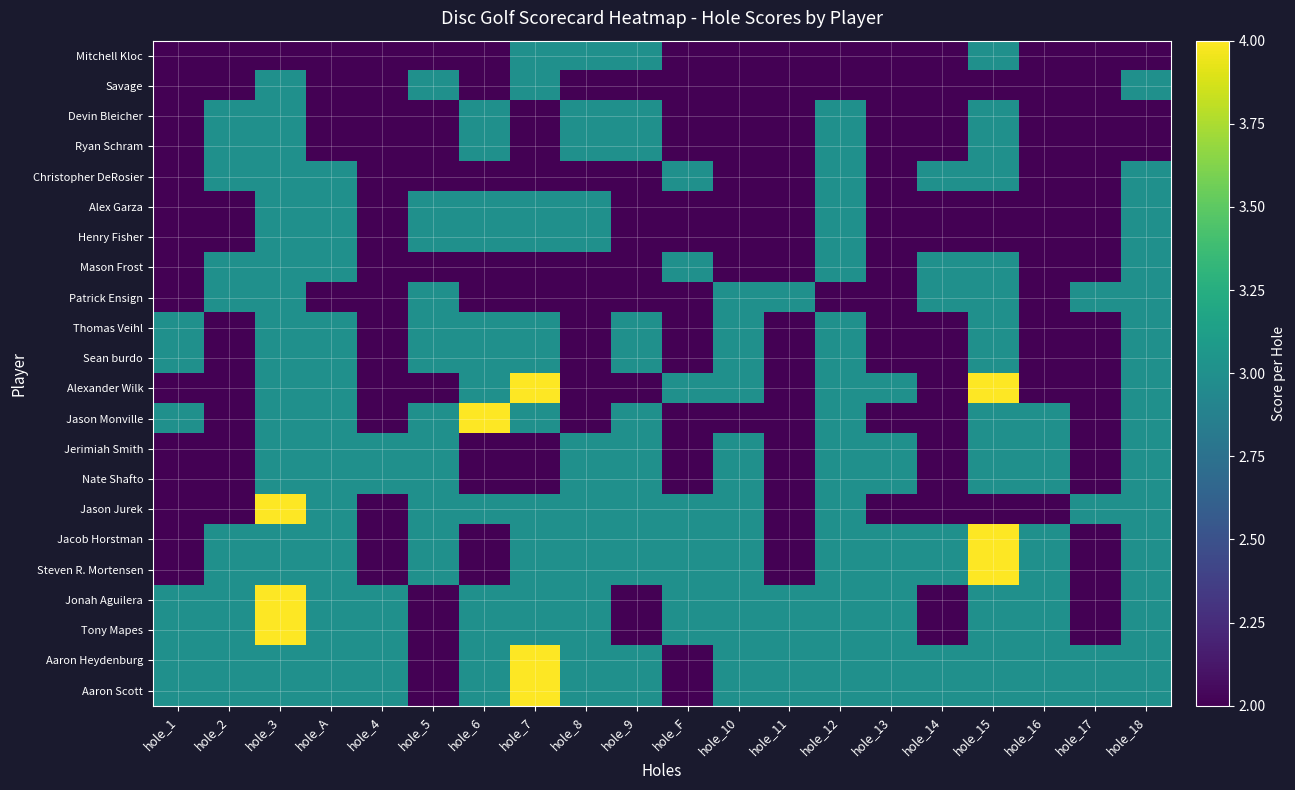

Which has a higher value, hole_9 or hole_16?

hole_9